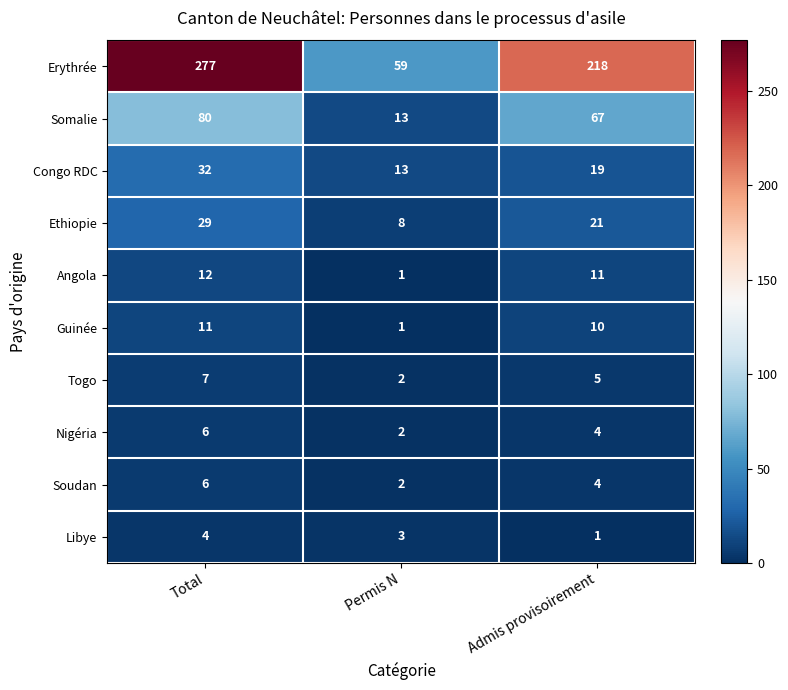

Reading left to right, list all the values displayed in this chart.

Erythrée: 277	59	218
Somalie: 80	13	67
Congo RDC: 32	13	19
Ethiopie: 29	8	21
Angola: 12	1	11
Guinée: 11	1	10
Togo: 7	2	5
Nigéria: 6	2	4
Soudan: 6	2	4
Libye: 4	3	1